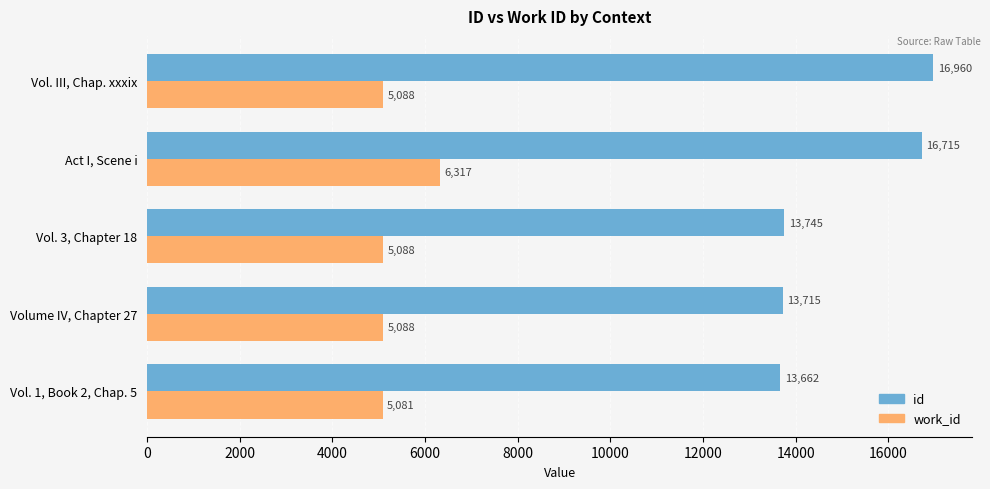

Which series has the widest spread of values?

id